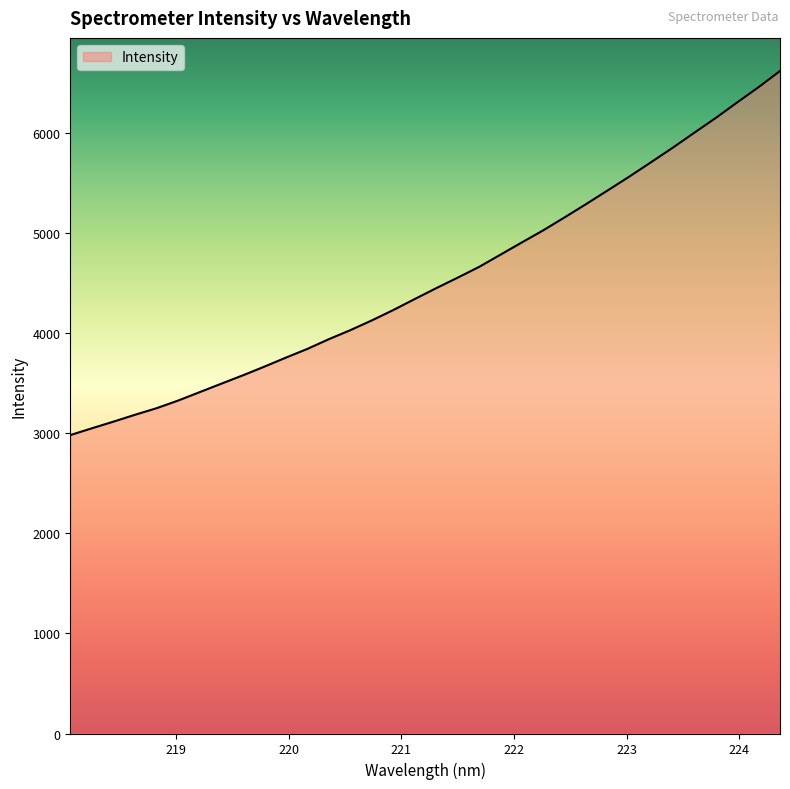

What is the difference between the maximum and minimum values?

3639.8